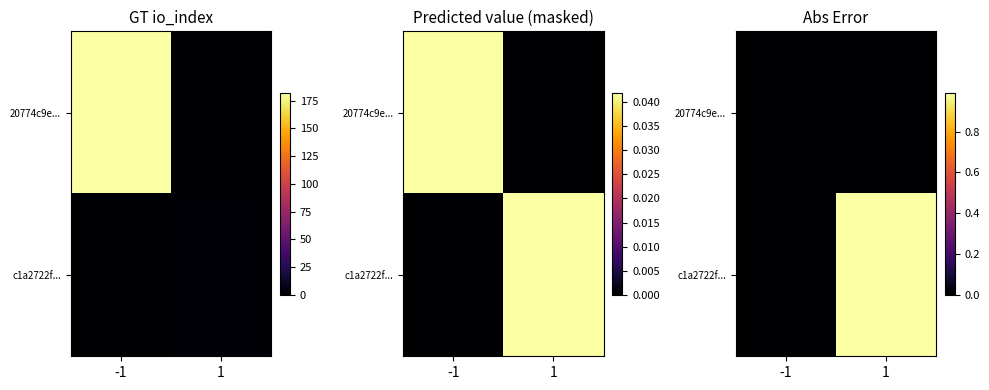

What is the sum of the c1a2722f... values at -1 and 1?

1.0